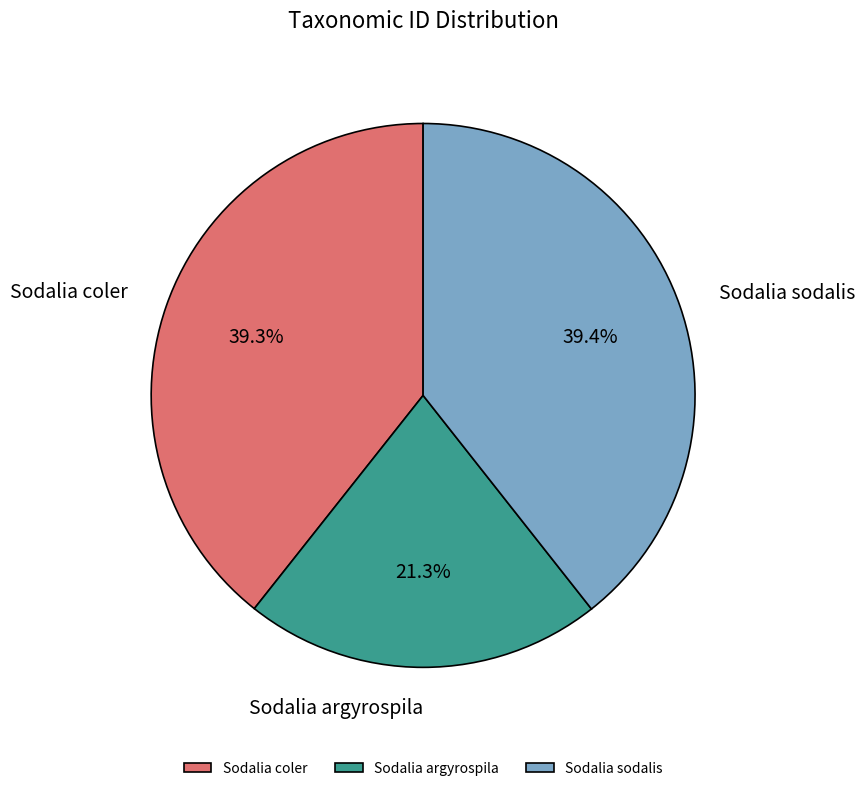

Is the sum of Sodalia argyrospila and Sodalia coler greater than half?

Yes